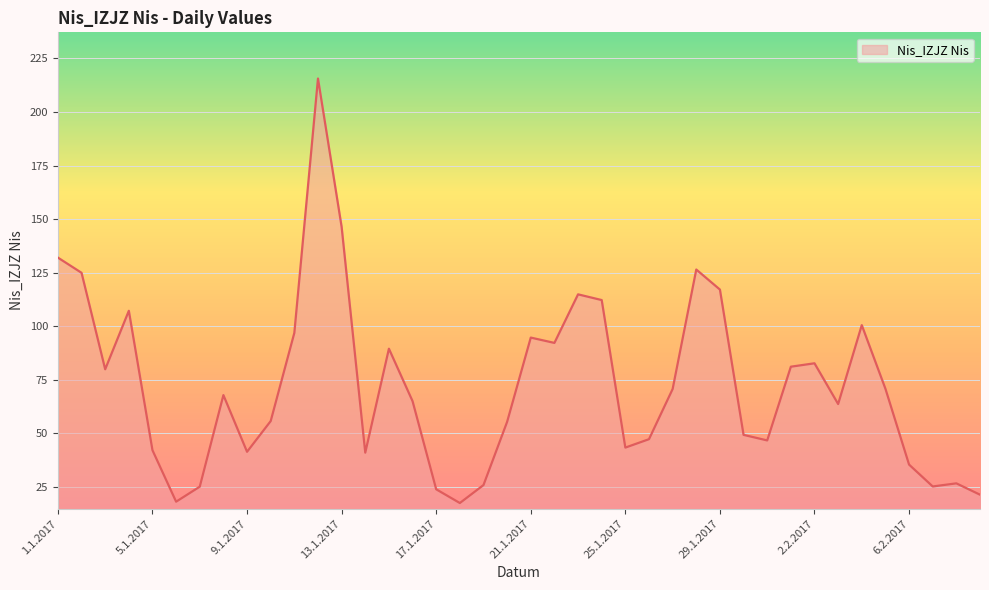

What is the maximum value shown in the chart?

215.6